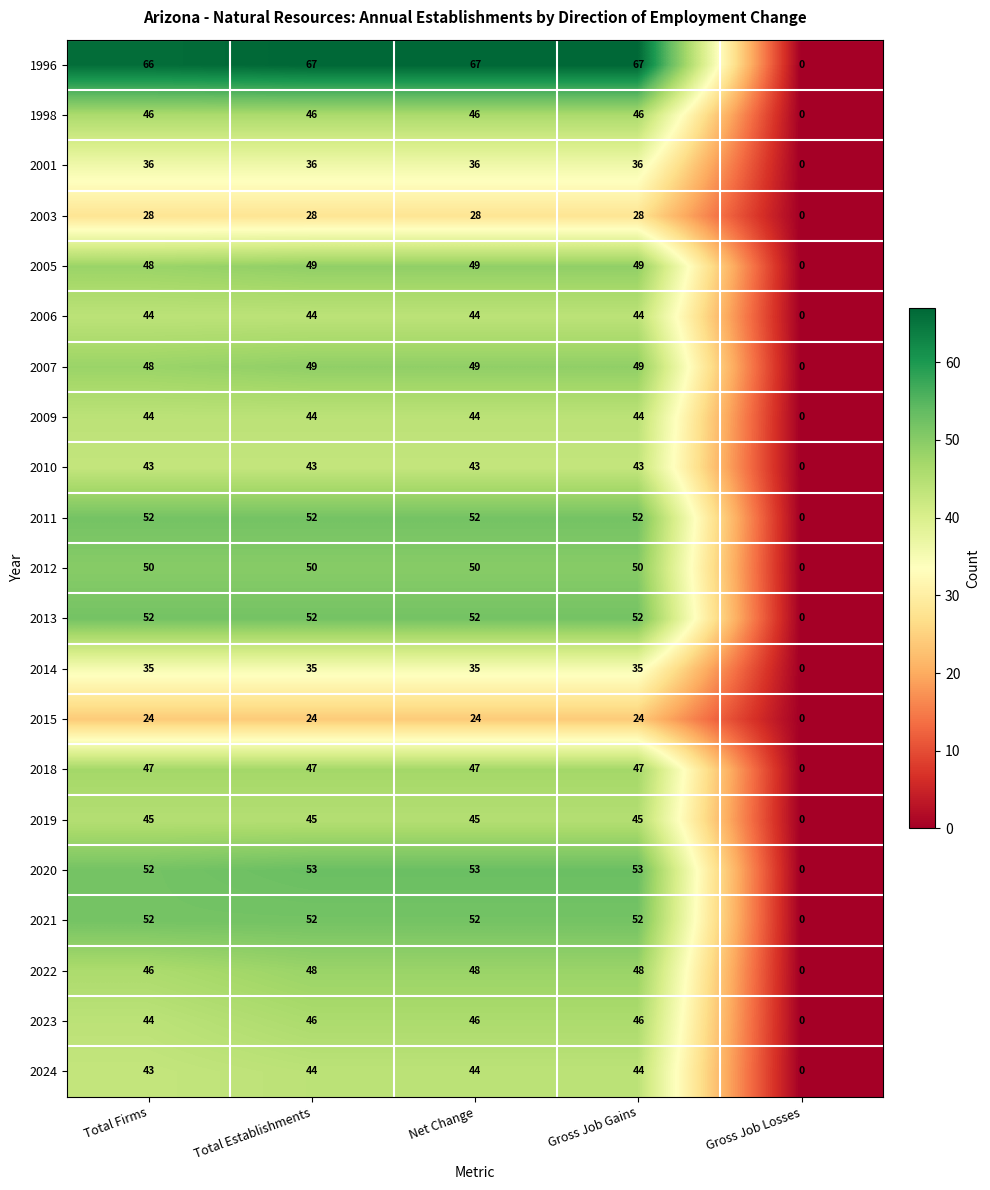

What is the spread (max minus min) of values at Total Firms?

42